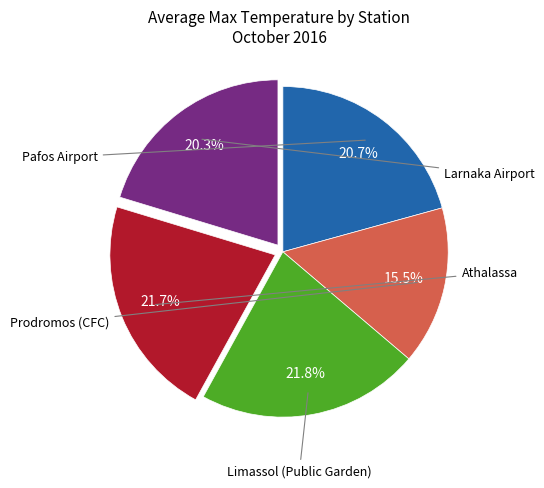

How many slices are in this pie chart?

5